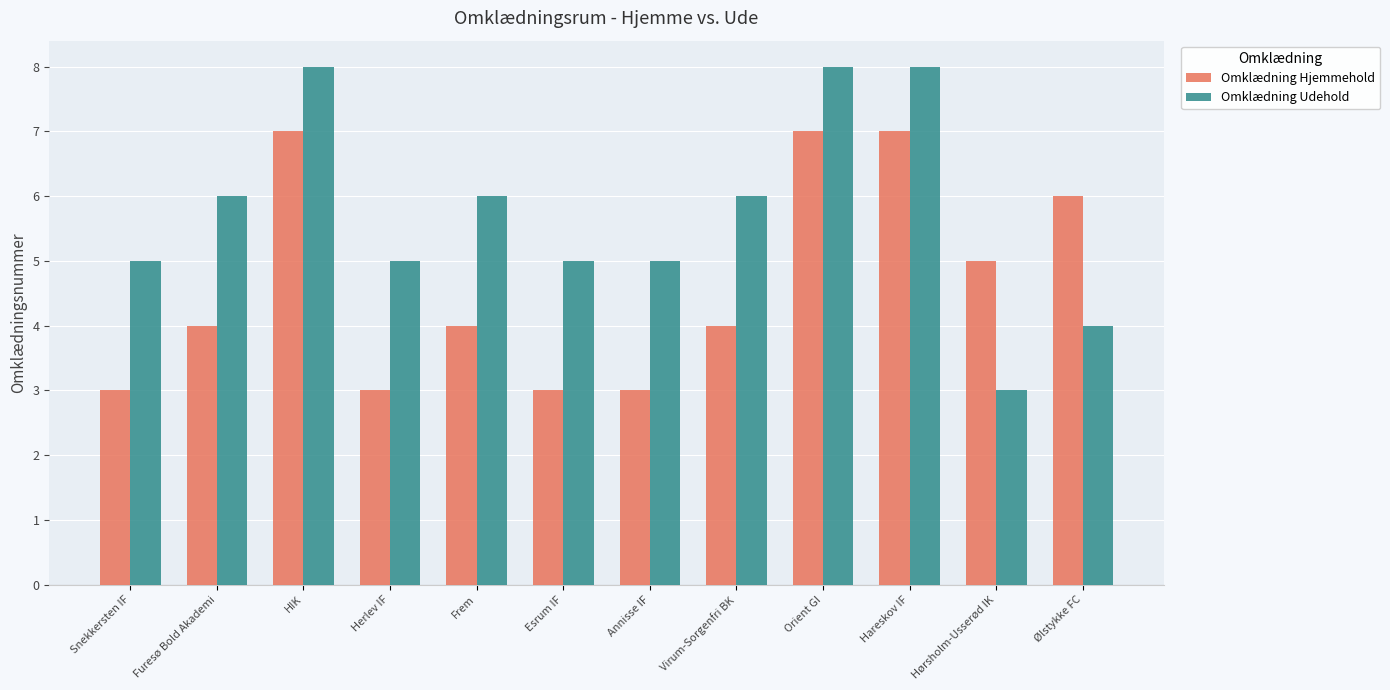

What is the approximate value of Omklædning Udehold at Esrum IF?

5